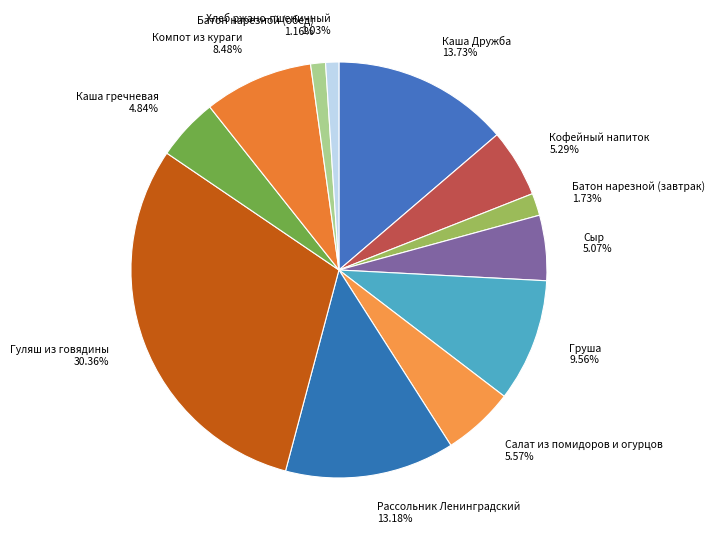

Does Груша account for over 50% of the chart?

No